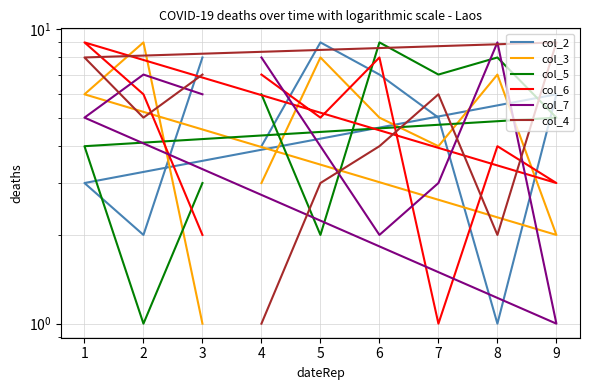

In col_4, how many points are lower than both neighbors (excluding endpoints)?

2